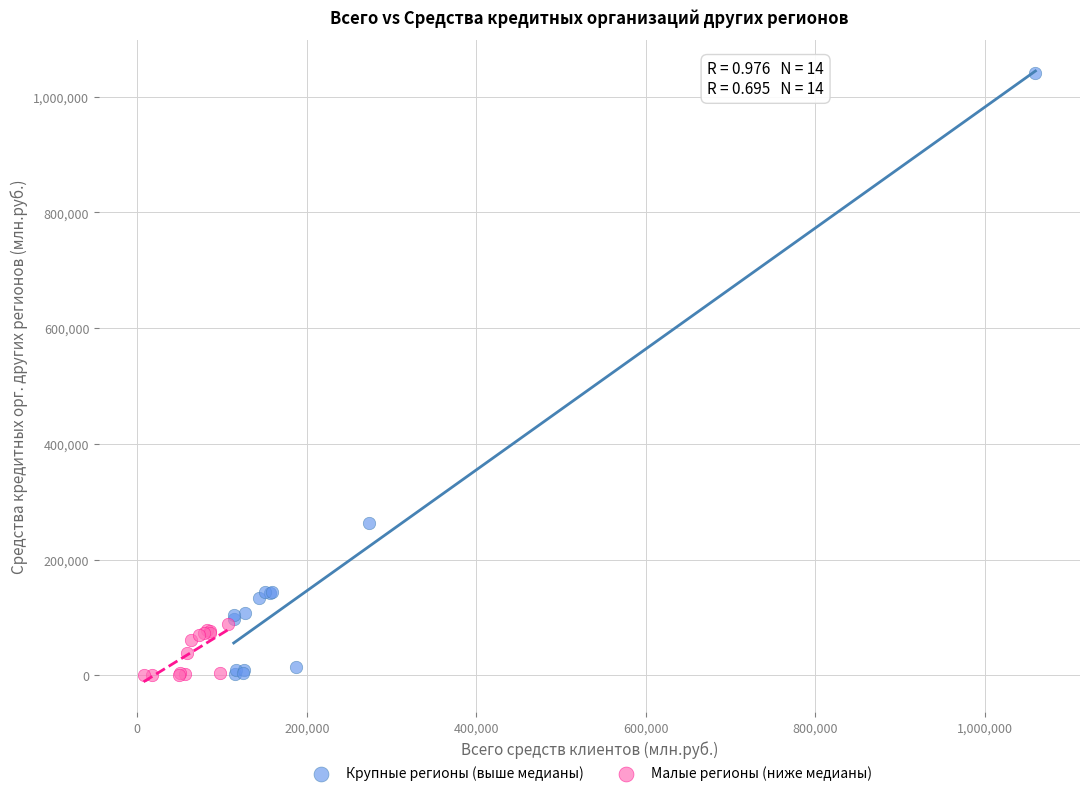

What are all the series names shown in the legend?

Крупные регионы (выше медианы), Малые регионы (ниже медианы)